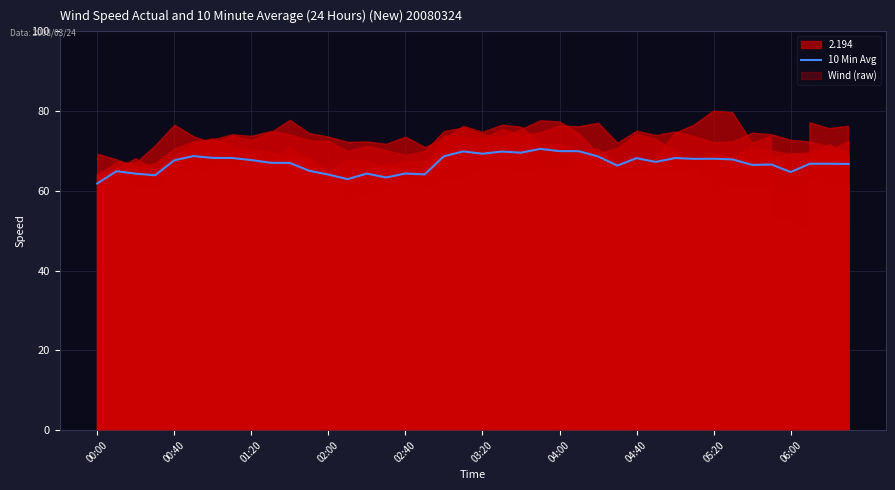

What is the highest value of the 10 Min Avg series?

70.5